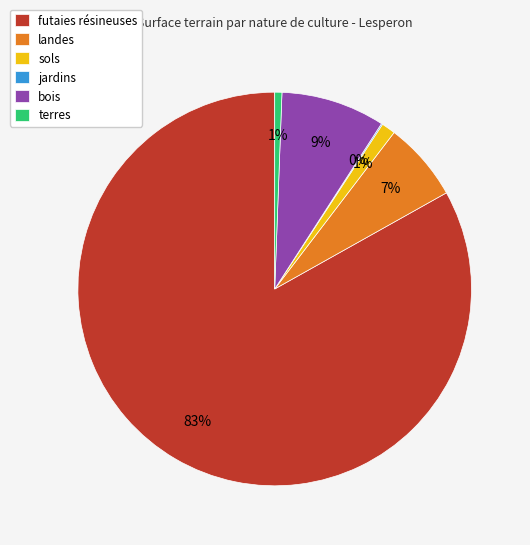

Which category has the biggest portion of the pie?

futaies résineuses